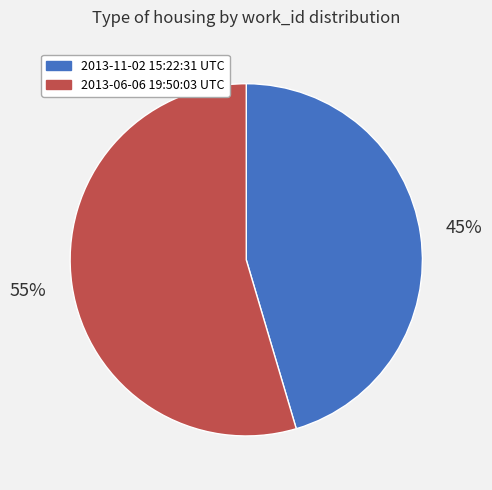

How many slices are in this pie chart?

2